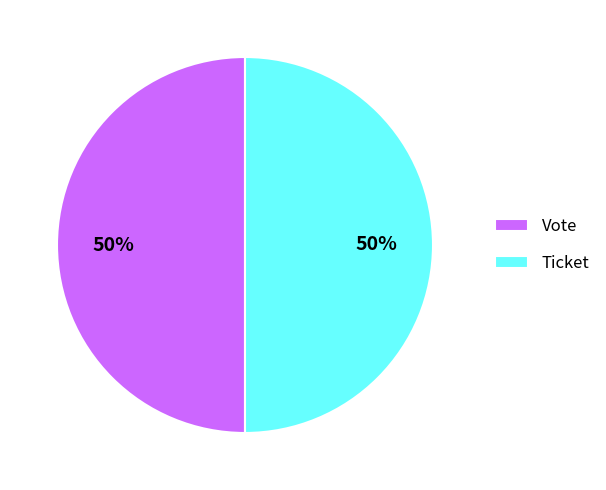

Is the sum of Ticket and Vote greater than half?

Yes